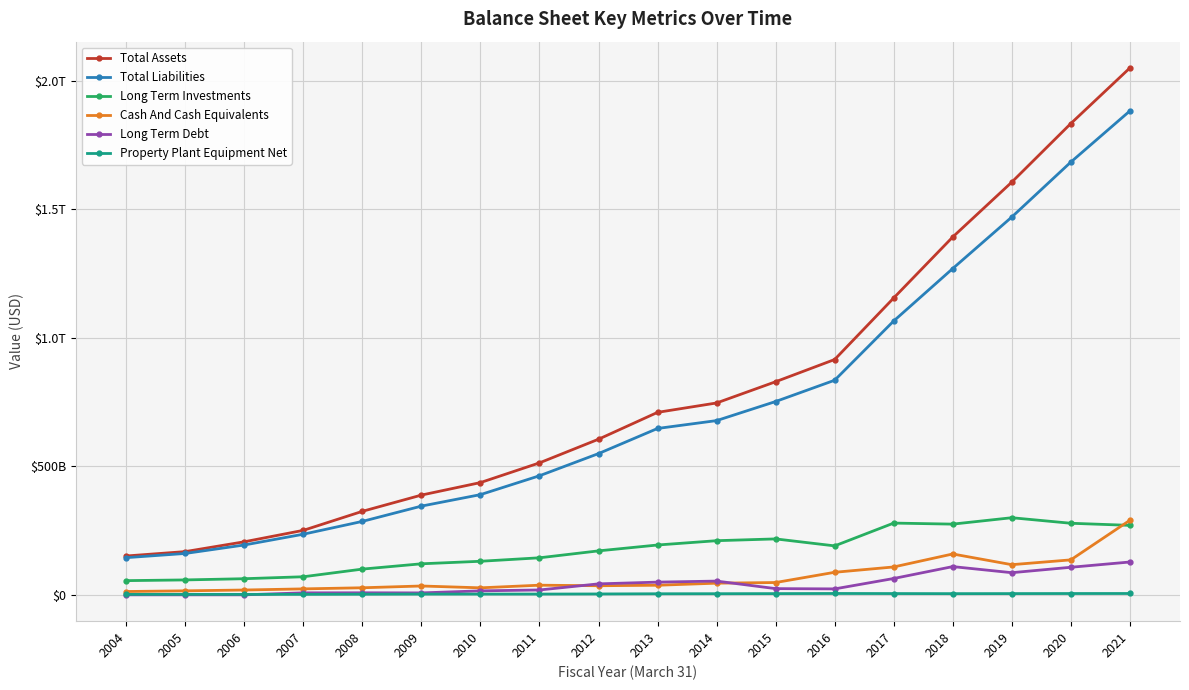

The Property Plant Equipment Net series shows 4035167409 at 2008. True or false?

False